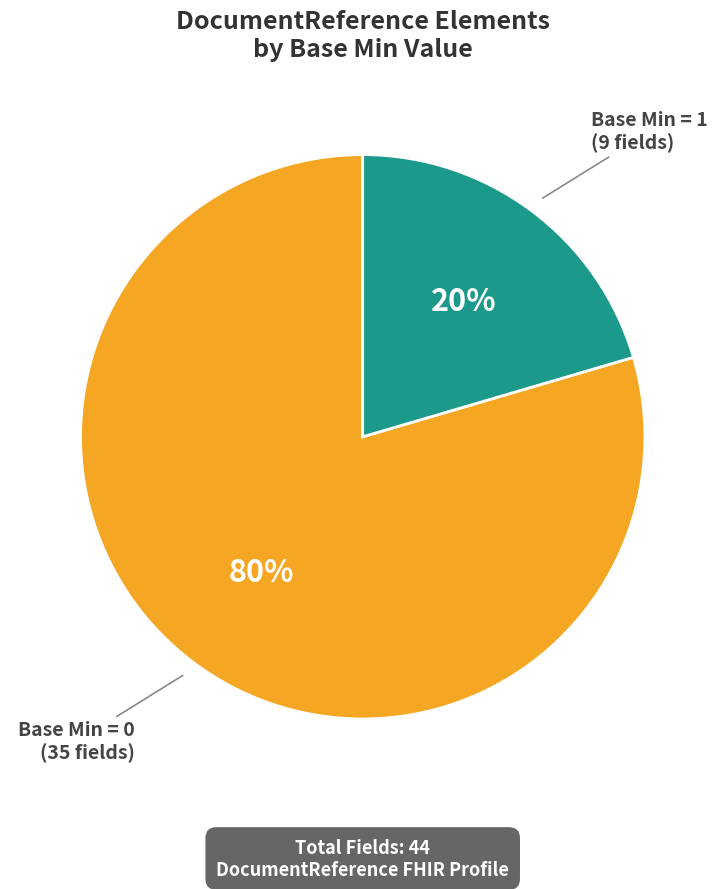

Between Base Min = 0 and Base Min = 1, which is larger?

Base Min = 0